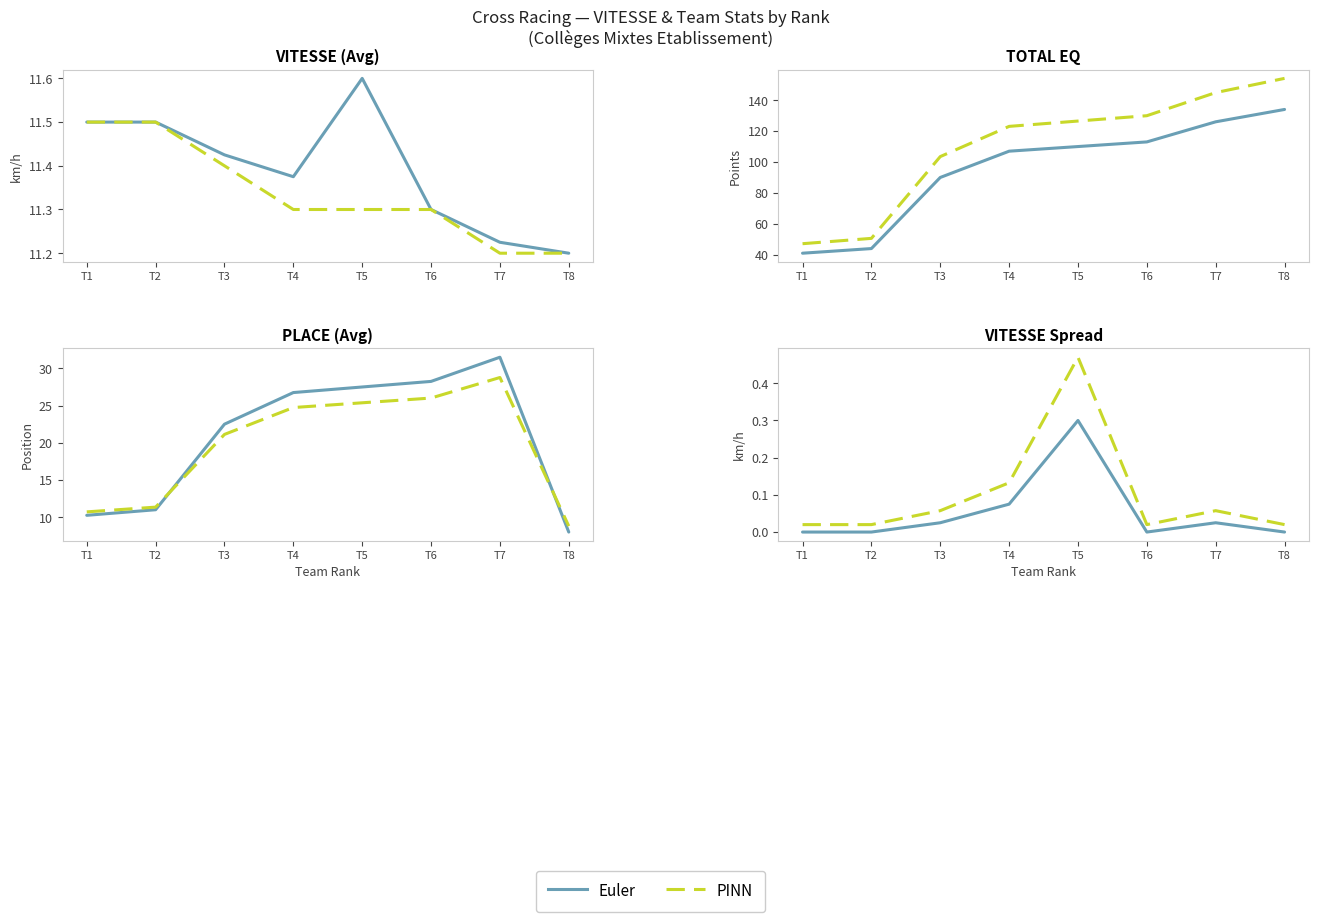

Is the value of VITESSE at 24 greater than the value of Total Eq at 15?

No